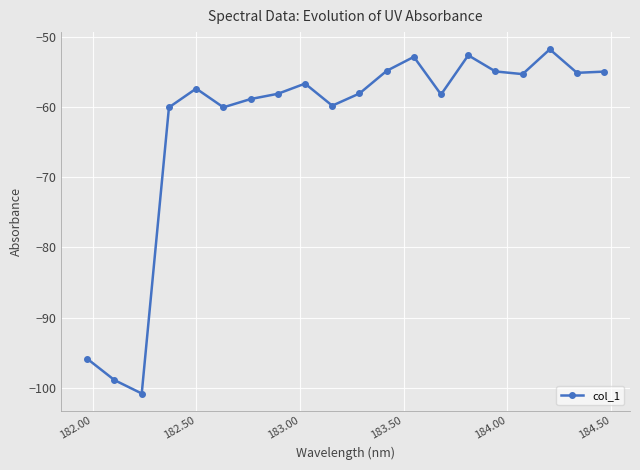

What is the maximum value shown in the chart?

-51.7